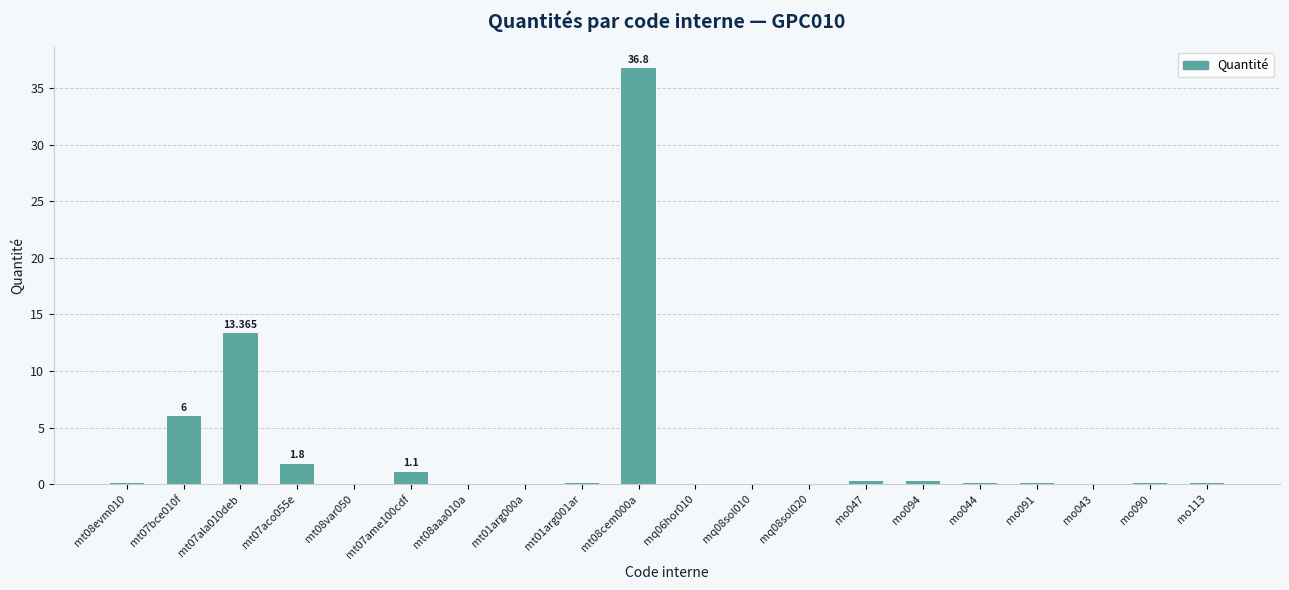

What is the maximum value shown in the chart?

36.8